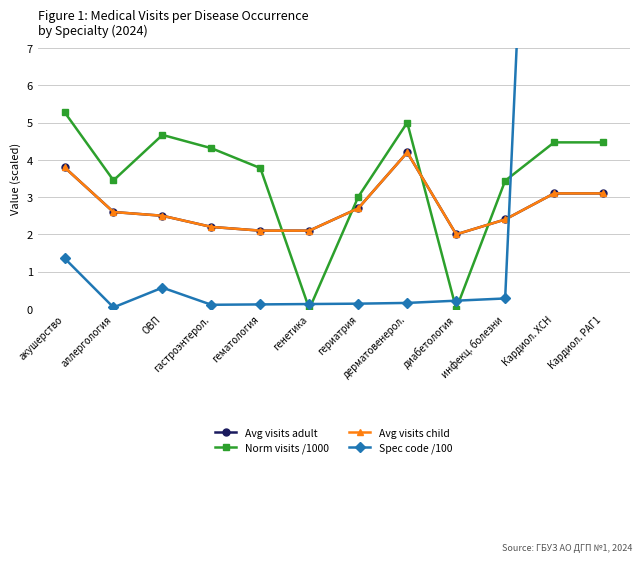

Is the value of Norm visits /1000 at дерматовенерол. greater than the value of Spec code /100 at дерматовенерол.?

Yes